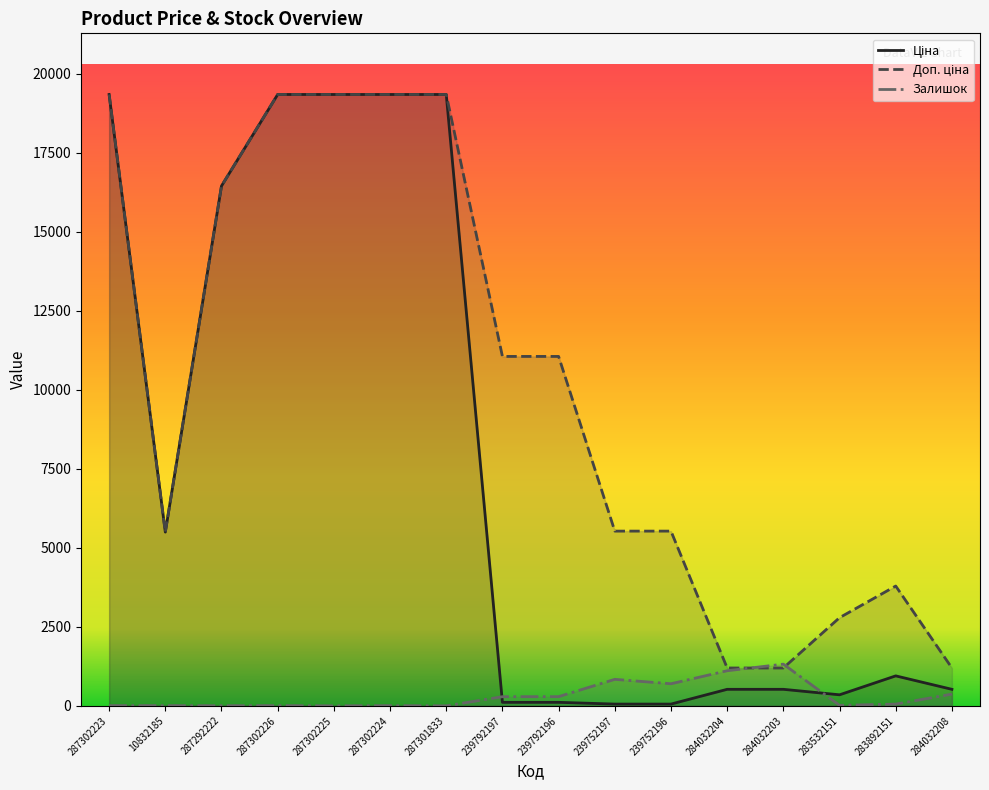

At how many categories does at least one series exceed 13212?

6